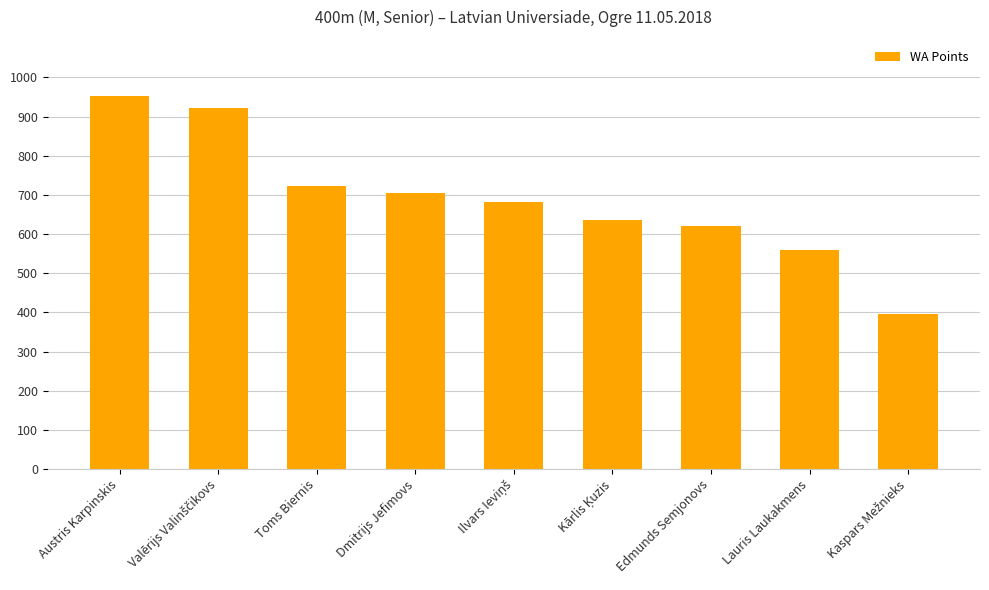

Where does the data first go above 682?

Austris Karpinskis